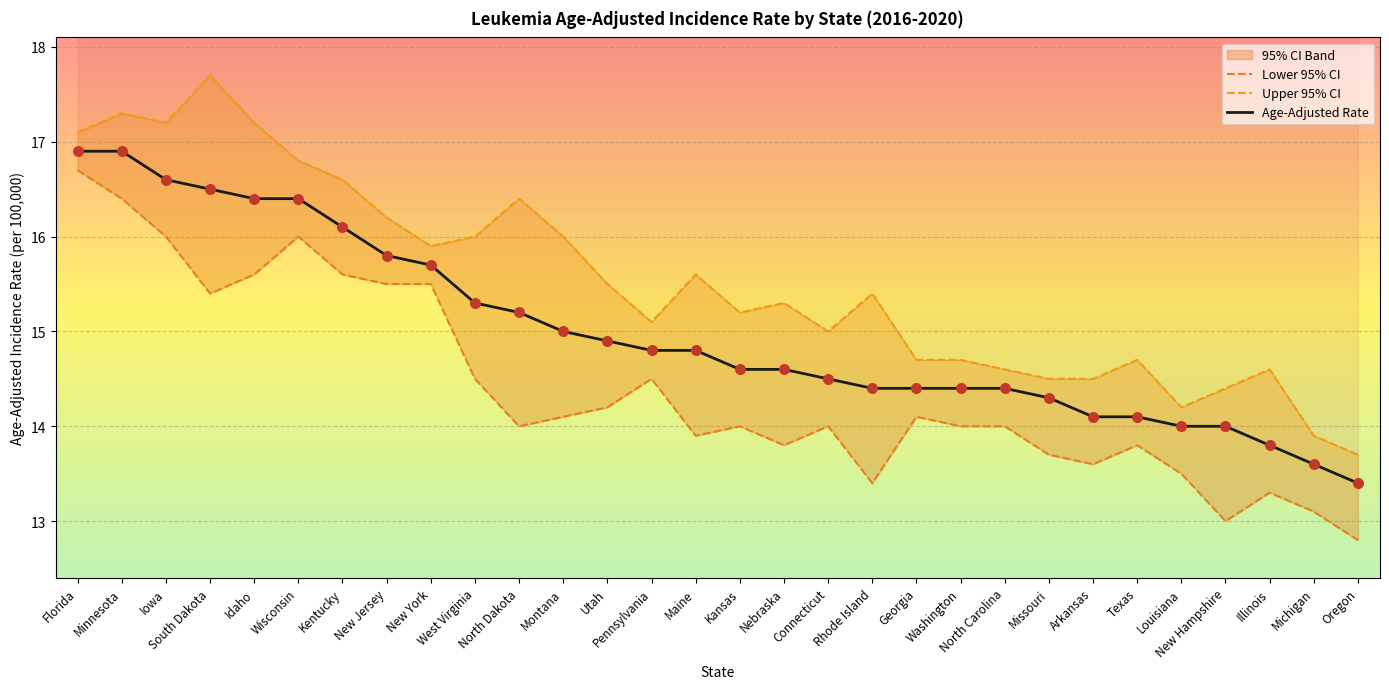

Which series has the largest total across all categories?

Upper 95% CI